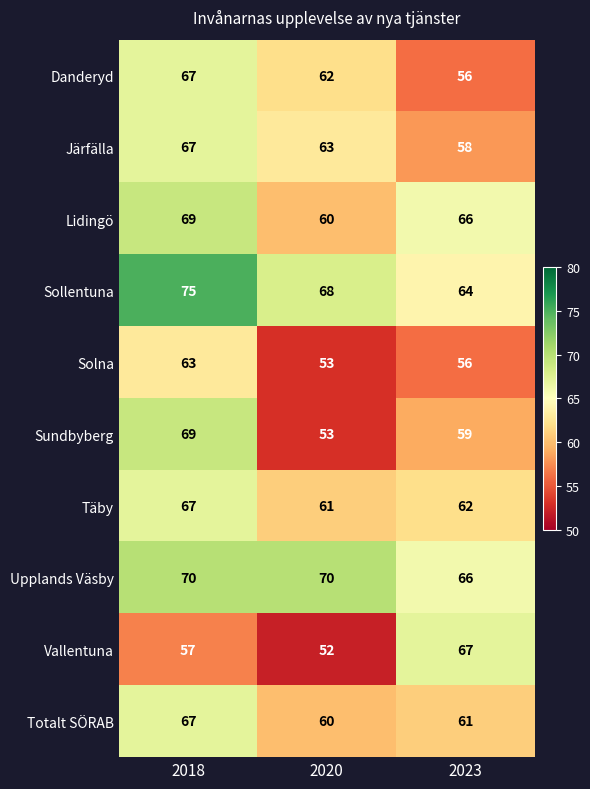

Which category has the highest value in the Vallentuna series?

2023